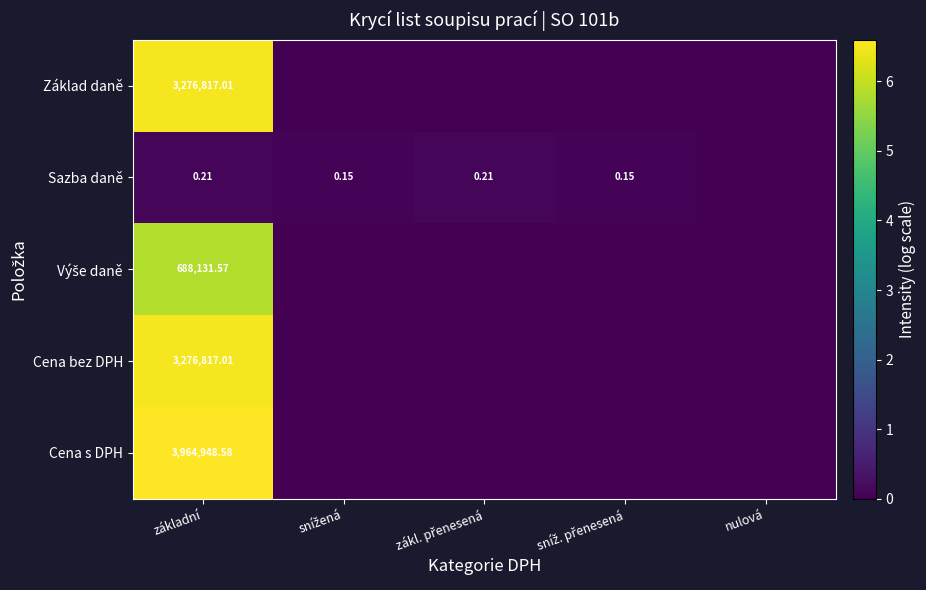

What is the average value of the Sazba daně series?

0.1